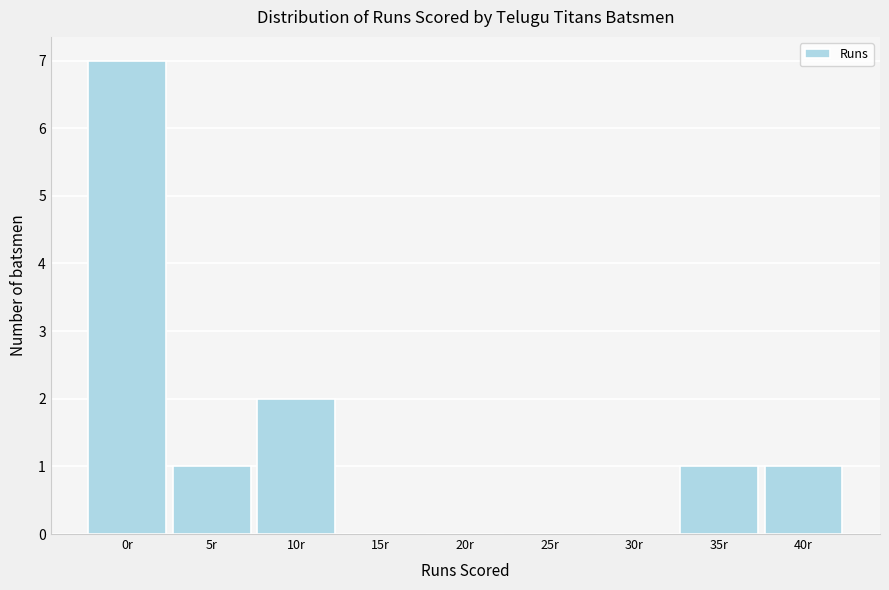

Reading left to right, transcribe all the data shown in this chart.

0r=7	5r=1	10r=2	15r=0	20r=0	25r=0	30r=0	35r=1	40r=1